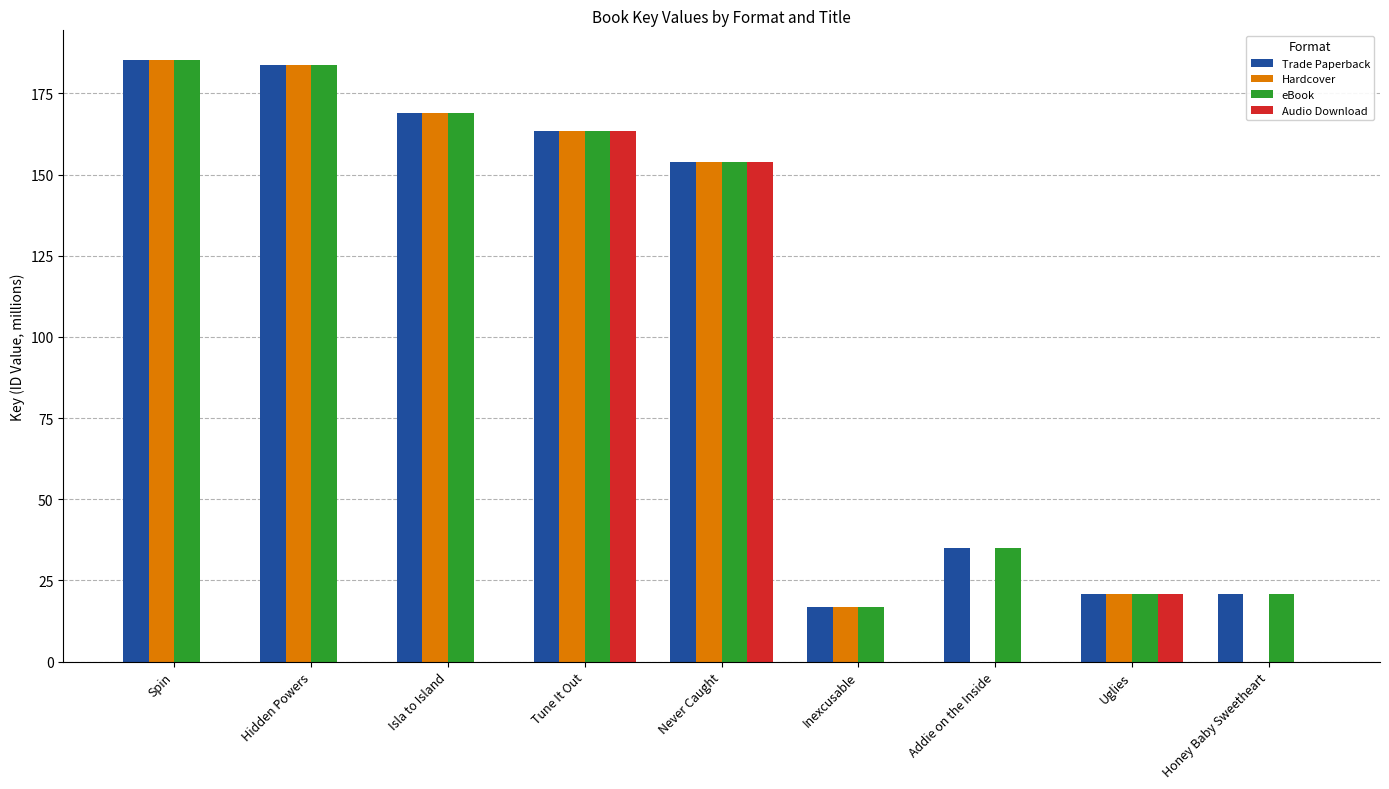

True or false: eBook has a value of 34.9 at Addie on the Inside.

True